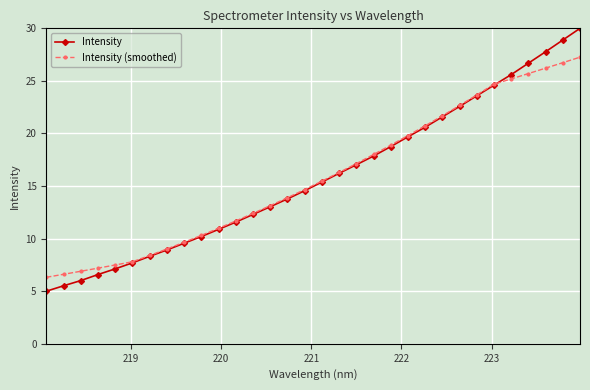

How many series are shown in this chart?

2